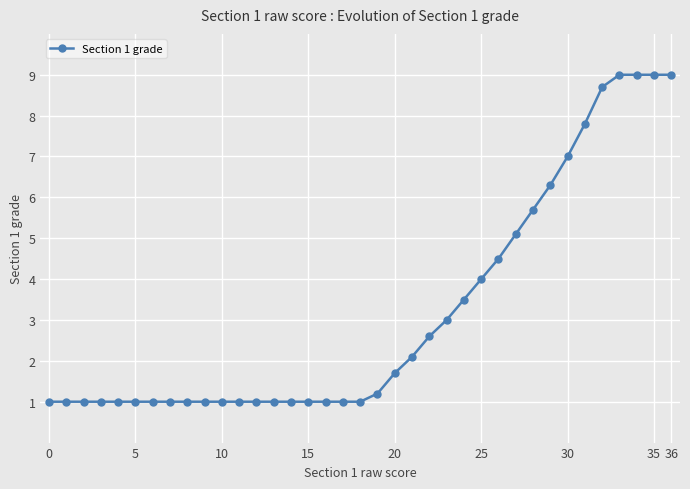

What is the sum of all values?

118.2